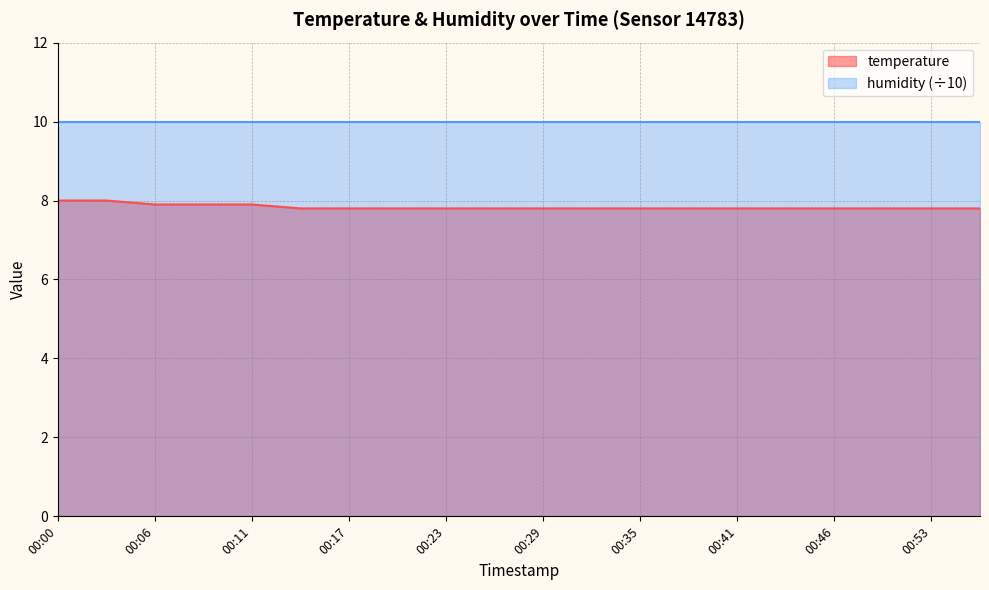

Where is the data nearest to the value 7?

00:14